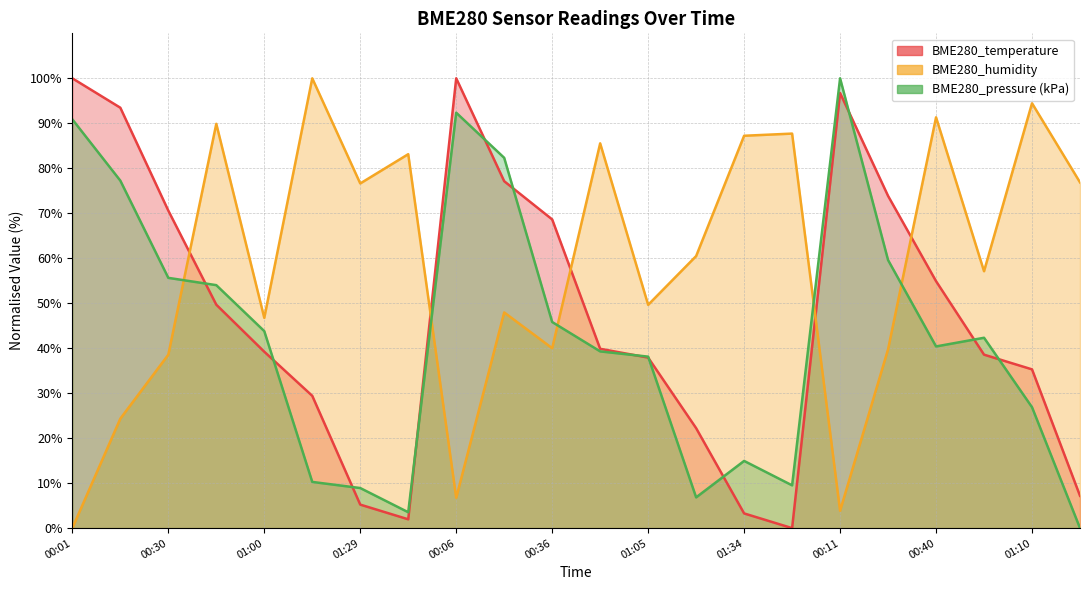

What position from the right is 00:21?

13